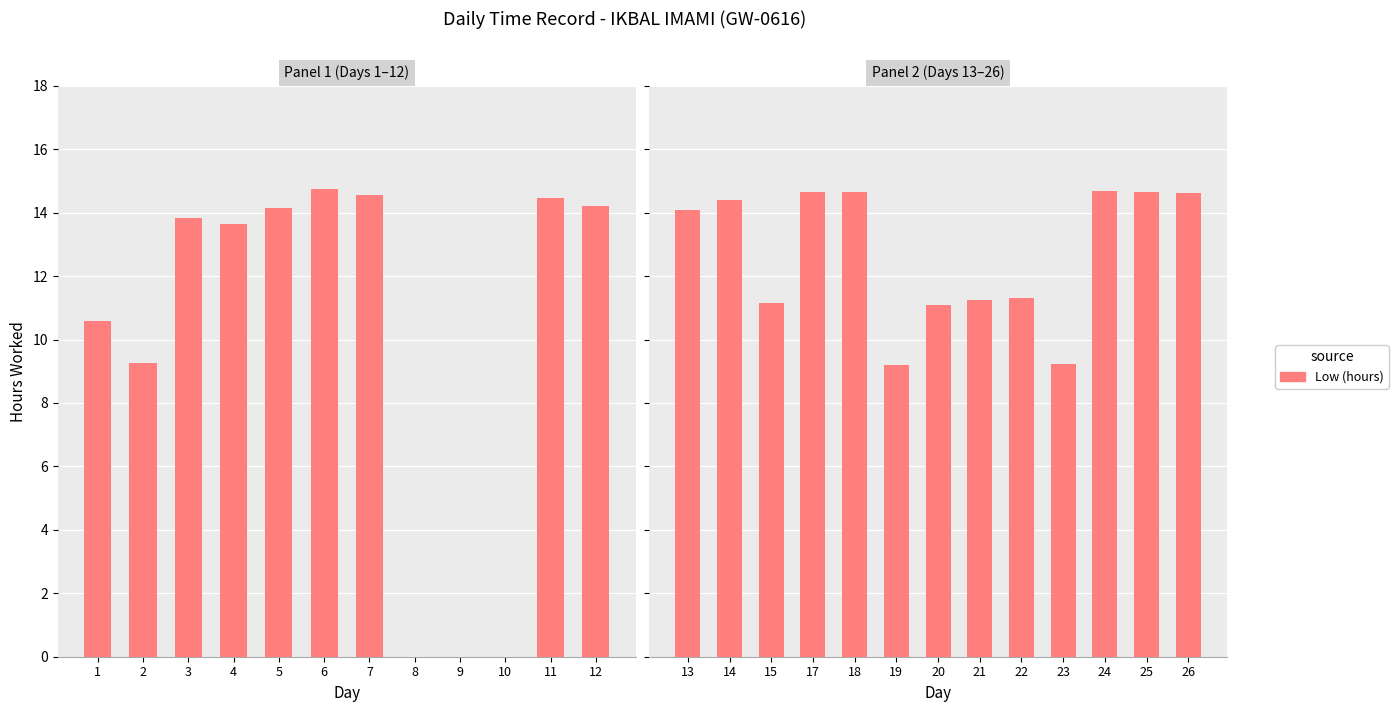

Is it true that the value at 24 is 7.7?

False